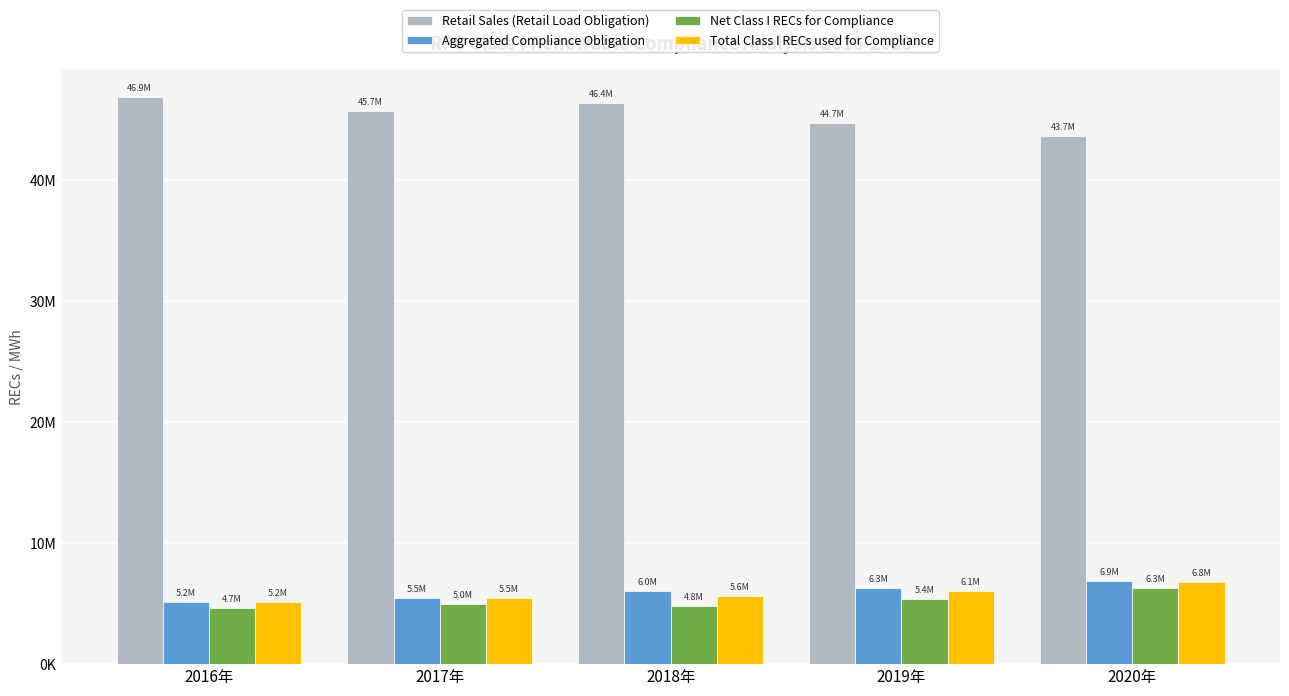

The value of Aggregated Compliance Obligation at 2019年 is 6258840. True or false?

True